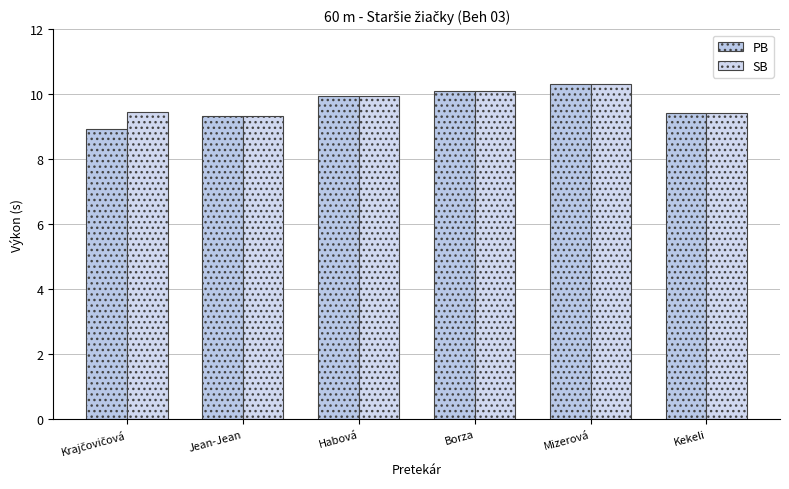

What is the difference between the maximum and minimum values in the SB series?

1.0